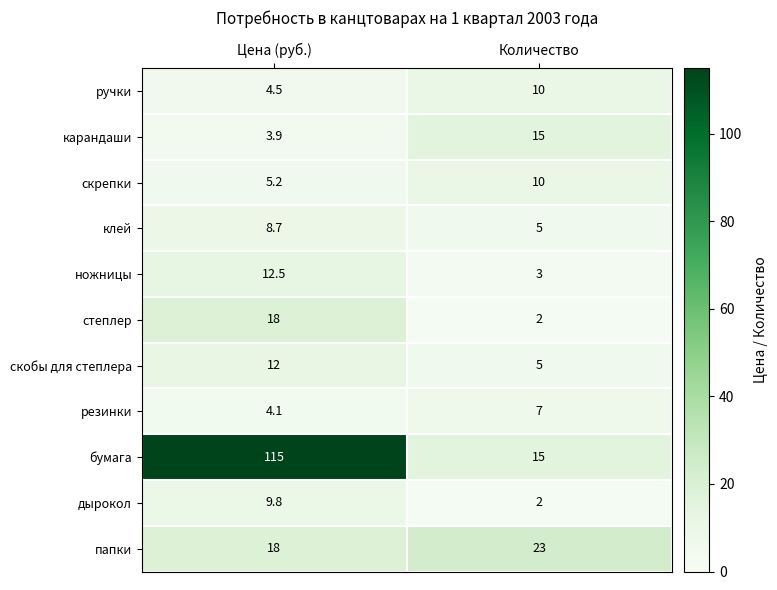

List the labels in order of бумага value, smallest first.

Количество, Цена (руб.)